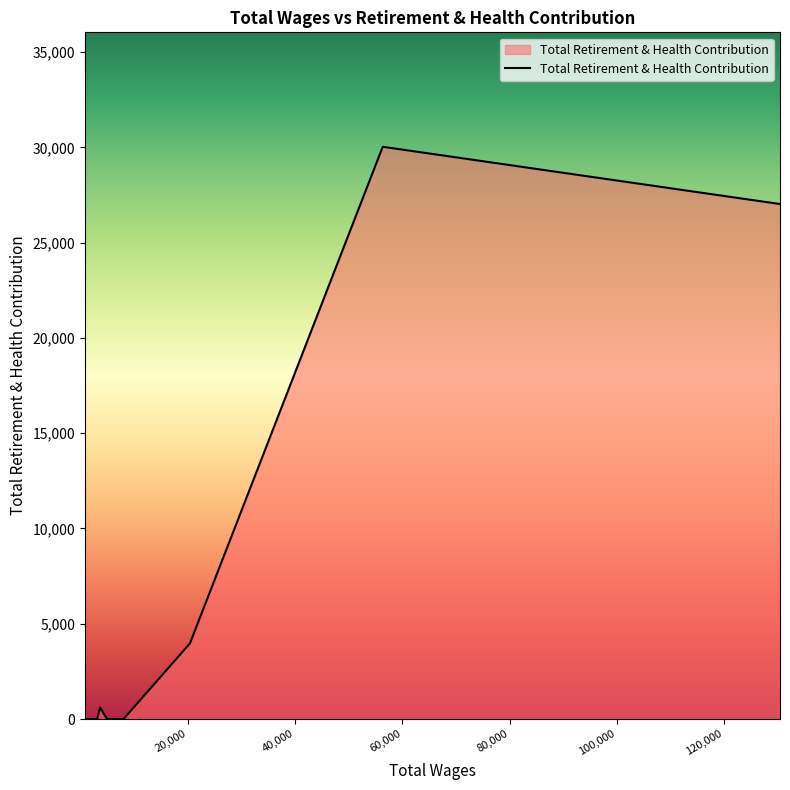

What is the greatest value displayed?

30030